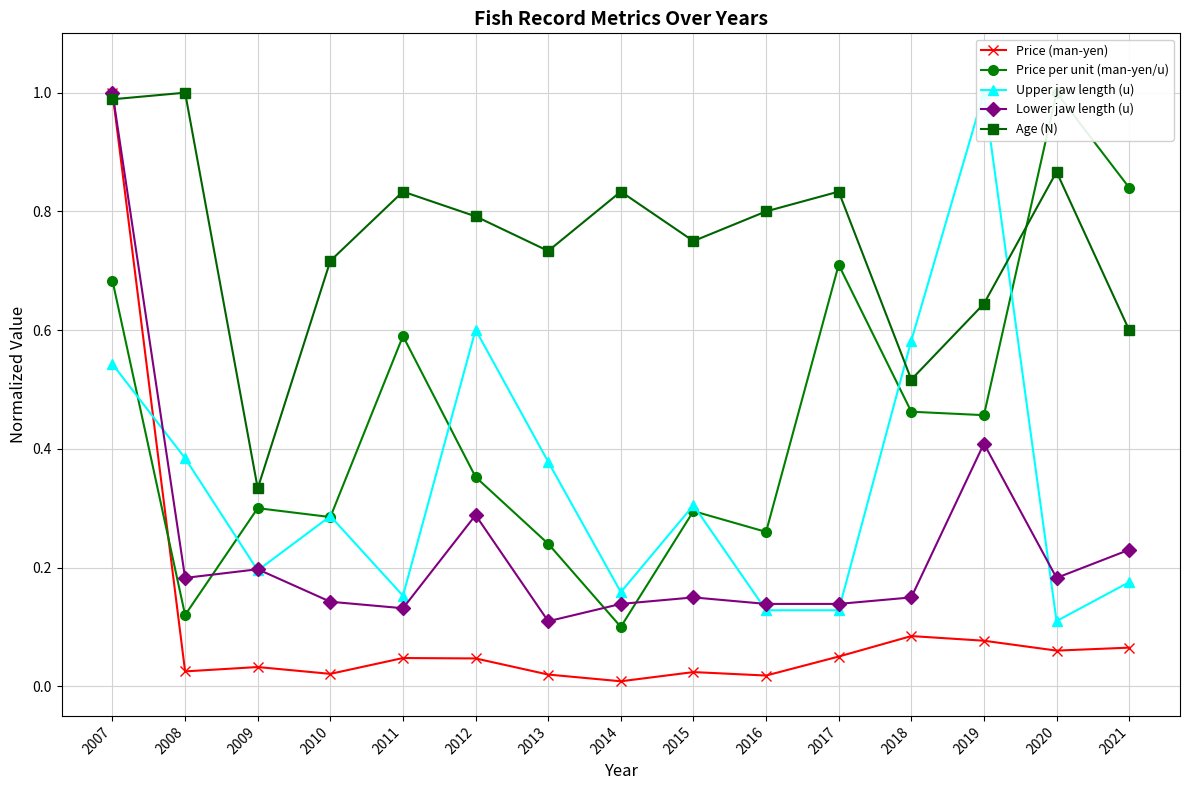

What are all the series names shown in the legend?

Price (man-yen), Price per unit (man-yen/u), Upper jaw length (u), Lower jaw length (u), Age (N)